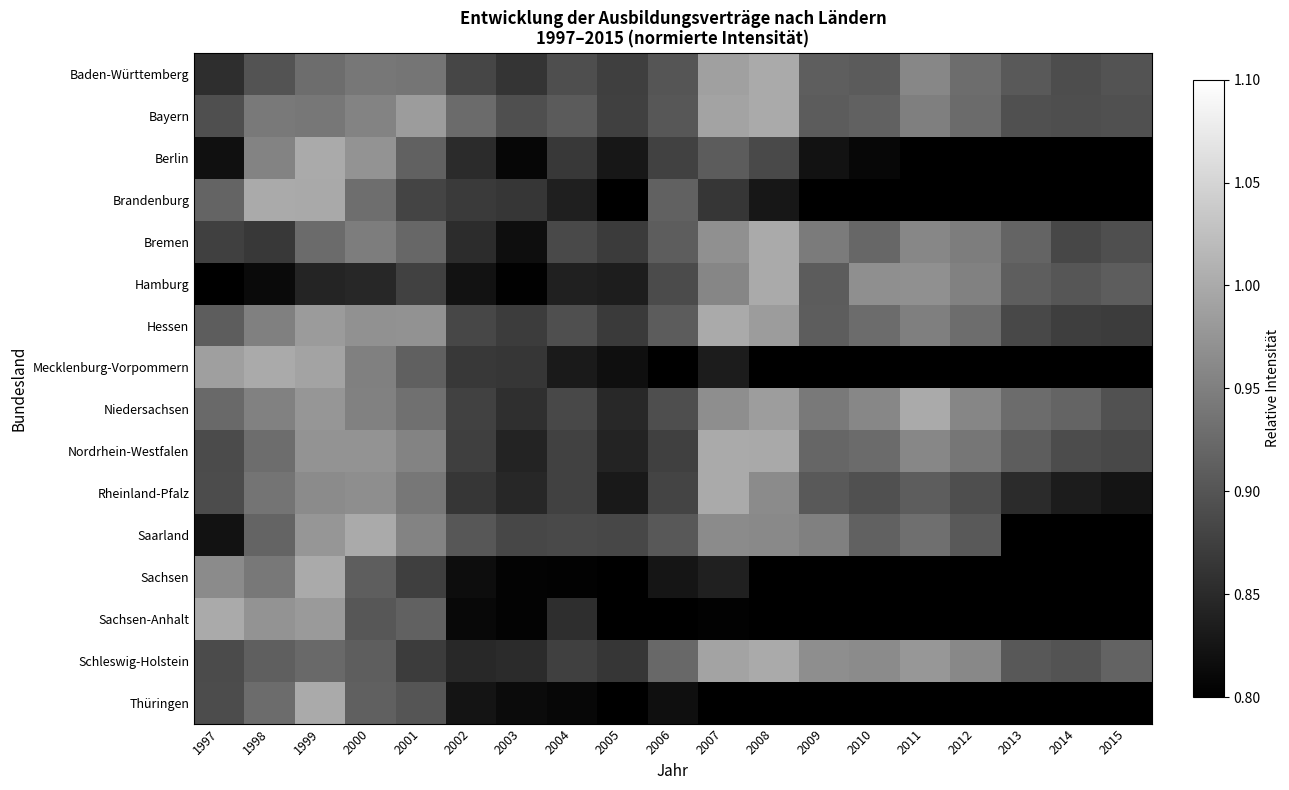

Reading left to right, list all the values displayed in this chart.

Baden-Württemberg: 1997=0.9	1998=0.9	1999=0.9	2000=0.9	2001=0.9	2002=0.9	2003=0.9	2004=0.9	2005=0.9	2006=0.9	2007=1.0	2008=1.0	2009=0.9	2010=0.9	2011=1.0	2012=0.9	2013=0.9	2014=0.9	2015=0.9
Bayern: 1997=0.9	1998=0.9	1999=0.9	2000=1.0	2001=1.0	2002=0.9	2003=0.9	2004=0.9	2005=0.9	2006=0.9	2007=1.0	2008=1.0	2009=0.9	2010=0.9	2011=0.9	2012=0.9	2013=0.9	2014=0.9	2015=0.9
Berlin: 1997=0.8	1998=1.0	1999=1.0	2000=1.0	2001=0.9	2002=0.9	2003=0.8	2004=0.9	2005=0.8	2006=0.9	2007=0.9	2008=0.9	2009=0.8	2010=0.8	2011=0.8	2012=0.8	2013=0.7	2014=0.7	2015=0.7
Brandenburg: 1997=0.9	1998=1.0	1999=1.0	2000=0.9	2001=0.9	2002=0.9	2003=0.9	2004=0.8	2005=0.8	2006=0.9	2007=0.9	2008=0.8	2009=0.7	2010=0.6	2011=0.6	2012=0.5	2013=0.5	2014=0.5	2015=0.5
Bremen: 1997=0.9	1998=0.9	1999=0.9	2000=0.9	2001=0.9	2002=0.9	2003=0.8	2004=0.9	2005=0.9	2006=0.9	2007=1.0	2008=1.0	2009=0.9	2010=0.9	2011=1.0	2012=0.9	2013=0.9	2014=0.9	2015=0.9
Hamburg: 1997=0.8	1998=0.8	1999=0.8	2000=0.8	2001=0.9	2002=0.8	2003=0.8	2004=0.8	2005=0.8	2006=0.9	2007=1.0	2008=1.0	2009=0.9	2010=1.0	2011=1.0	2012=1.0	2013=0.9	2014=0.9	2015=0.9
Hessen: 1997=0.9	1998=1.0	1999=1.0	2000=1.0	2001=1.0	2002=0.9	2003=0.9	2004=0.9	2005=0.9	2006=0.9	2007=1.0	2008=1.0	2009=0.9	2010=0.9	2011=0.9	2012=0.9	2013=0.9	2014=0.9	2015=0.9
Mecklenburg-Vorpommern: 1997=1.0	1998=1.0	1999=1.0	2000=1.0	2001=0.9	2002=0.9	2003=0.9	2004=0.8	2005=0.8	2006=0.8	2007=0.8	2008=0.7	2009=0.6	2010=0.5	2011=0.5	2012=0.4	2013=0.4	2014=0.4	2015=0.4
Niedersachsen: 1997=0.9	1998=1.0	1999=1.0	2000=1.0	2001=0.9	2002=0.9	2003=0.9	2004=0.9	2005=0.8	2006=0.9	2007=1.0	2008=1.0	2009=0.9	2010=1.0	2011=1.0	2012=1.0	2013=0.9	2014=0.9	2015=0.9
Nordrhein-Westfalen: 1997=0.9	1998=0.9	1999=1.0	2000=1.0	2001=1.0	2002=0.9	2003=0.8	2004=0.9	2005=0.8	2006=0.9	2007=1.0	2008=1.0	2009=0.9	2010=0.9	2011=1.0	2012=0.9	2013=0.9	2014=0.9	2015=0.9
Rheinland-Pfalz: 1997=0.9	1998=0.9	1999=1.0	2000=1.0	2001=0.9	2002=0.9	2003=0.8	2004=0.9	2005=0.8	2006=0.9	2007=1.0	2008=1.0	2009=0.9	2010=0.9	2011=0.9	2012=0.9	2013=0.9	2014=0.8	2015=0.8
Saarland: 1997=0.8	1998=0.9	1999=1.0	2000=1.0	2001=1.0	2002=0.9	2003=0.9	2004=0.9	2005=0.9	2006=0.9	2007=1.0	2008=1.0	2009=1.0	2010=0.9	2011=0.9	2012=0.9	2013=0.8	2014=0.8	2015=0.8
Sachsen: 1997=1.0	1998=0.9	1999=1.0	2000=0.9	2001=0.9	2002=0.8	2003=0.8	2004=0.8	2005=0.8	2006=0.8	2007=0.8	2008=0.7	2009=0.6	2010=0.6	2011=0.5	2012=0.5	2013=0.5	2014=0.5	2015=0.5
Sachsen-Anhalt: 1997=1.0	1998=1.0	1999=1.0	2000=0.9	2001=0.9	2002=0.8	2003=0.8	2004=0.9	2005=0.7	2006=0.8	2007=0.8	2008=0.7	2009=0.6	2010=0.6	2011=0.5	2012=0.5	2013=0.5	2014=0.5	2015=0.4
Schleswig-Holstein: 1997=0.9	1998=0.9	1999=0.9	2000=0.9	2001=0.9	2002=0.8	2003=0.9	2004=0.9	2005=0.9	2006=0.9	2007=1.0	2008=1.0	2009=1.0	2010=1.0	2011=1.0	2012=1.0	2013=0.9	2014=0.9	2015=0.9
Thüringen: 1997=0.9	1998=0.9	1999=1.0	2000=0.9	2001=0.9	2002=0.8	2003=0.8	2004=0.8	2005=0.8	2006=0.8	2007=0.8	2008=0.7	2009=0.6	2010=0.5	2011=0.5	2012=0.5	2013=0.4	2014=0.4	2015=0.4